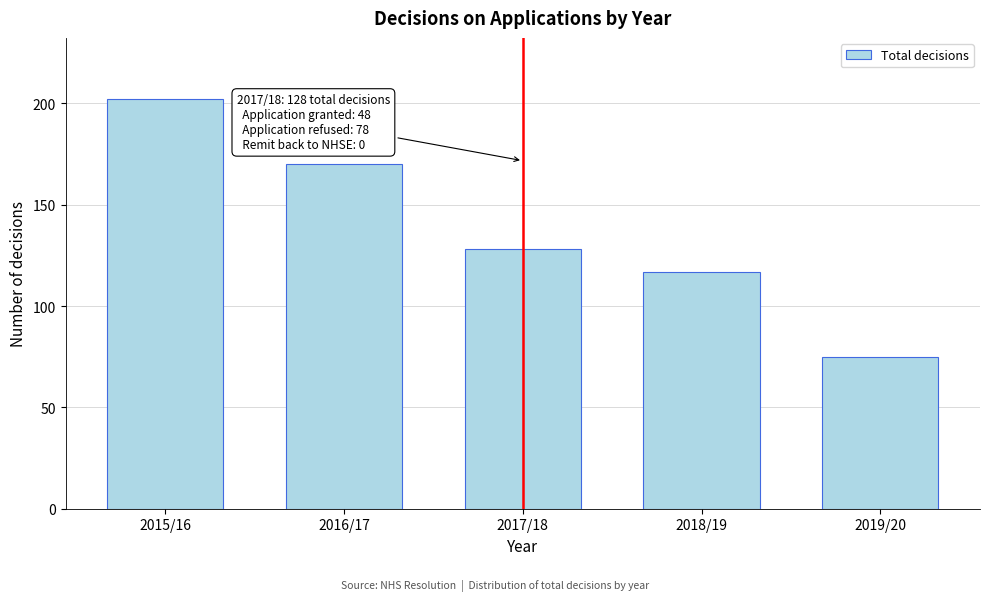

Reading left to right, list all the values displayed in this chart.

202	170	128	117	75